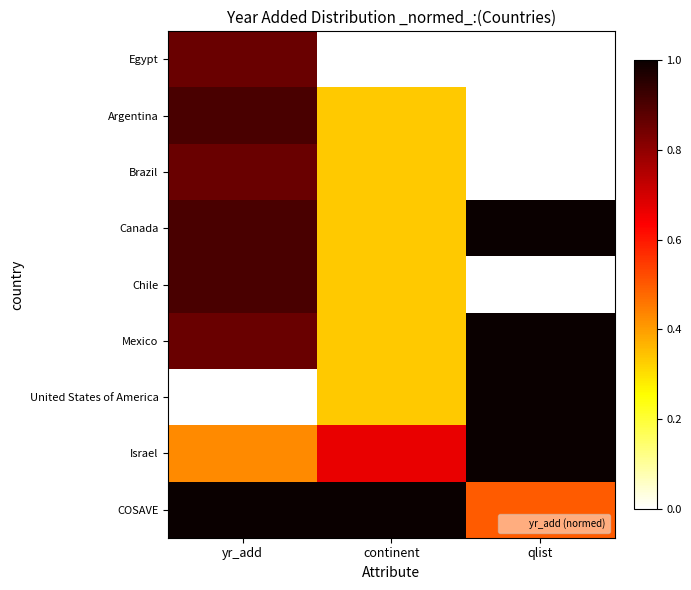

How many series are shown in this chart?

9